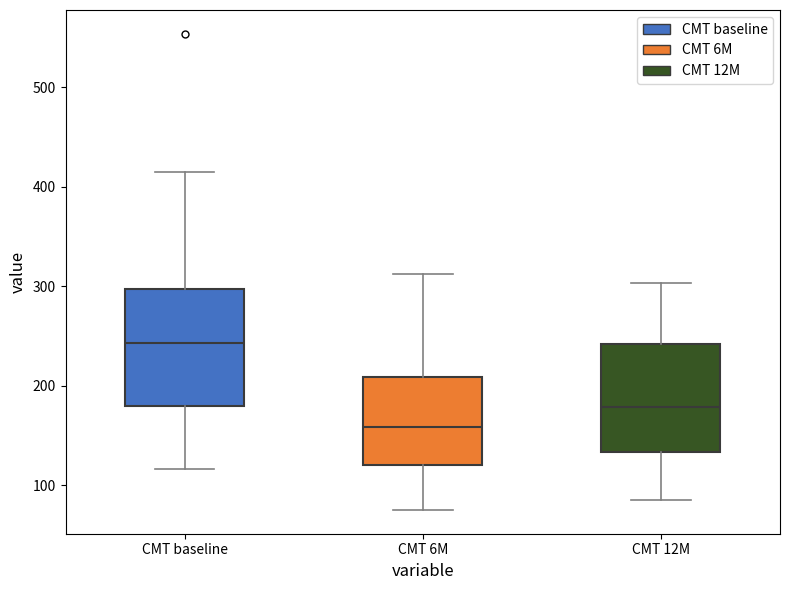

Reading left to right, read every box against the y-axis: the position of its median line, the range the box covers, and the ends of its whiskers. The values are not printed on the chart, so give them approximately, as read against the axis.

CMT baseline: median 240, box 180 to 300, whiskers 120 to 420
CMT 6M: median 160, box 120 to 210, whiskers 80 to 310
CMT 12M: median 180, box 130 to 240, whiskers 90 to 300